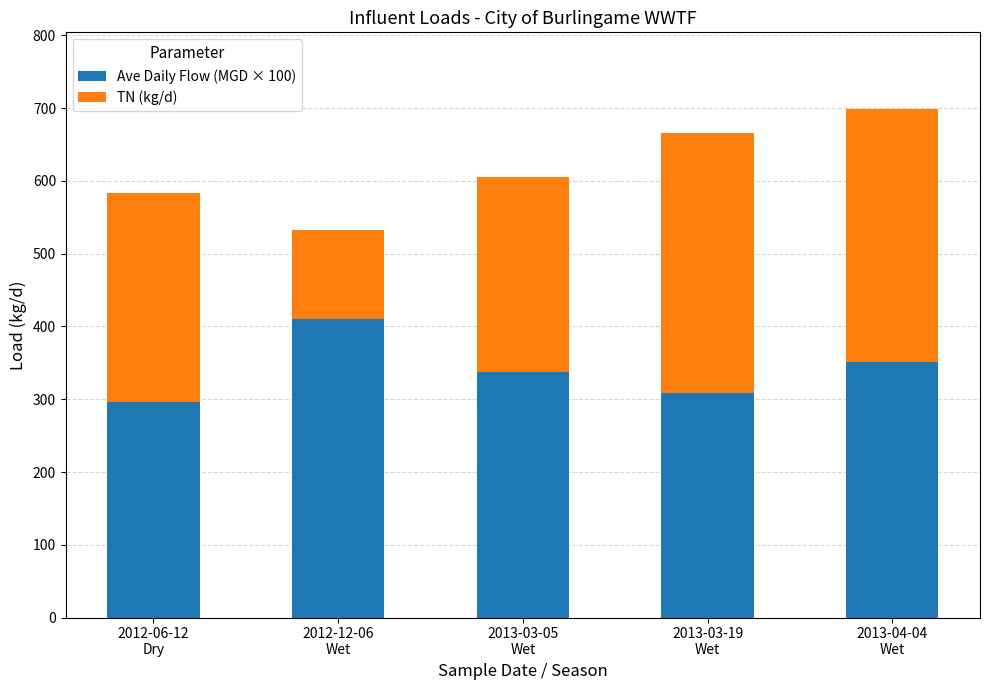

Count the number of data series in this chart.

2